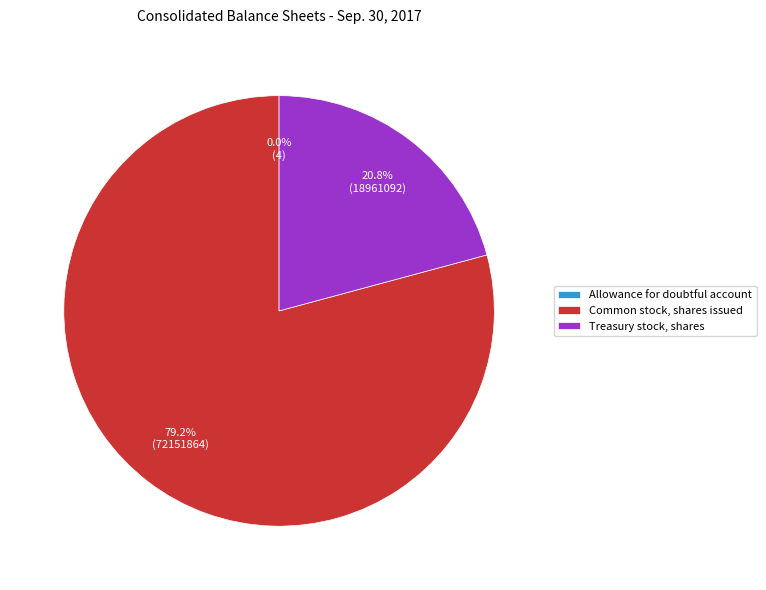

What is the ratio of the value at Common stock, shares issued to the value at Treasury stock, shares?

3.8